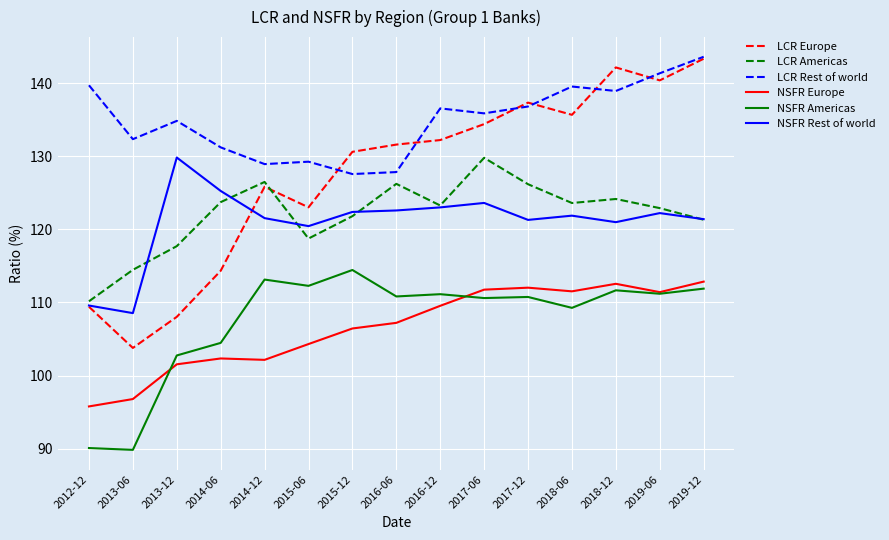

The value of NSFR Europe at 2013-12 is 169.8. True or false?

False